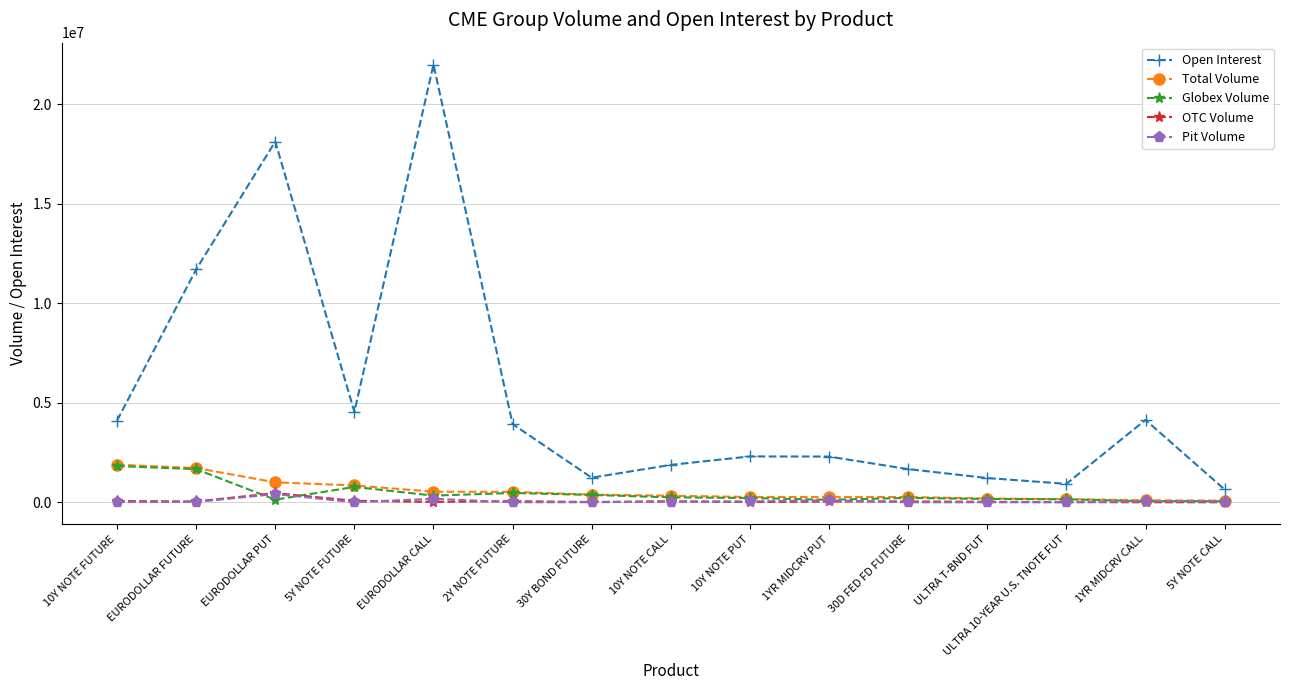

Is it true that Open Interest equals 388706 at ULTRA T-BND FUT?

False